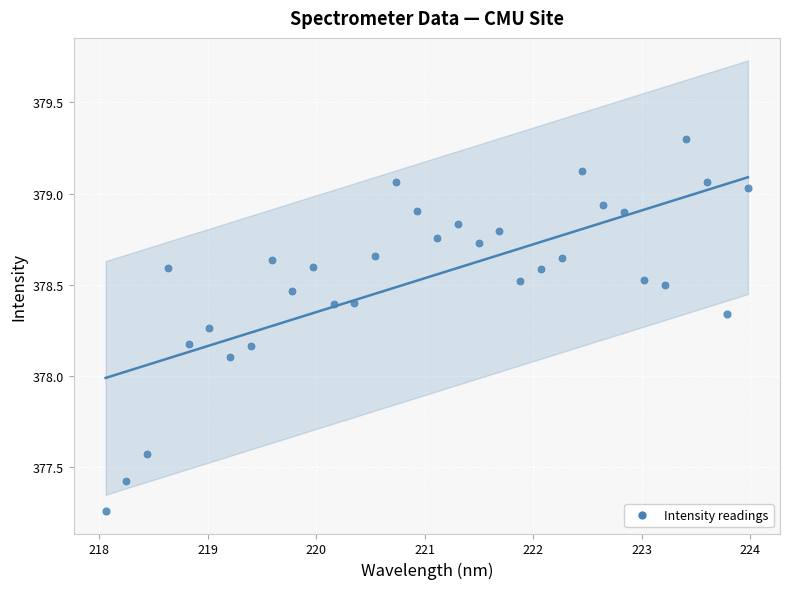

What is the range of Y values (max minus min)?

2.0